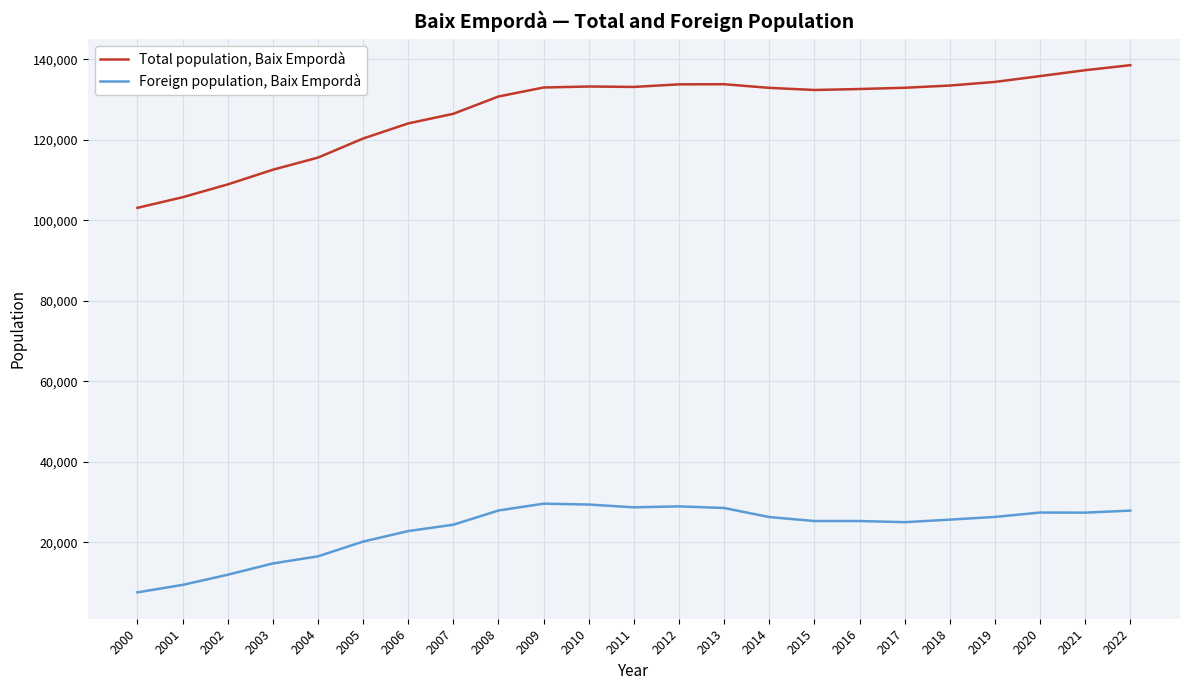

What is the difference between the second highest and second lowest values in the Foreign population, Baix Empordà series?

19956